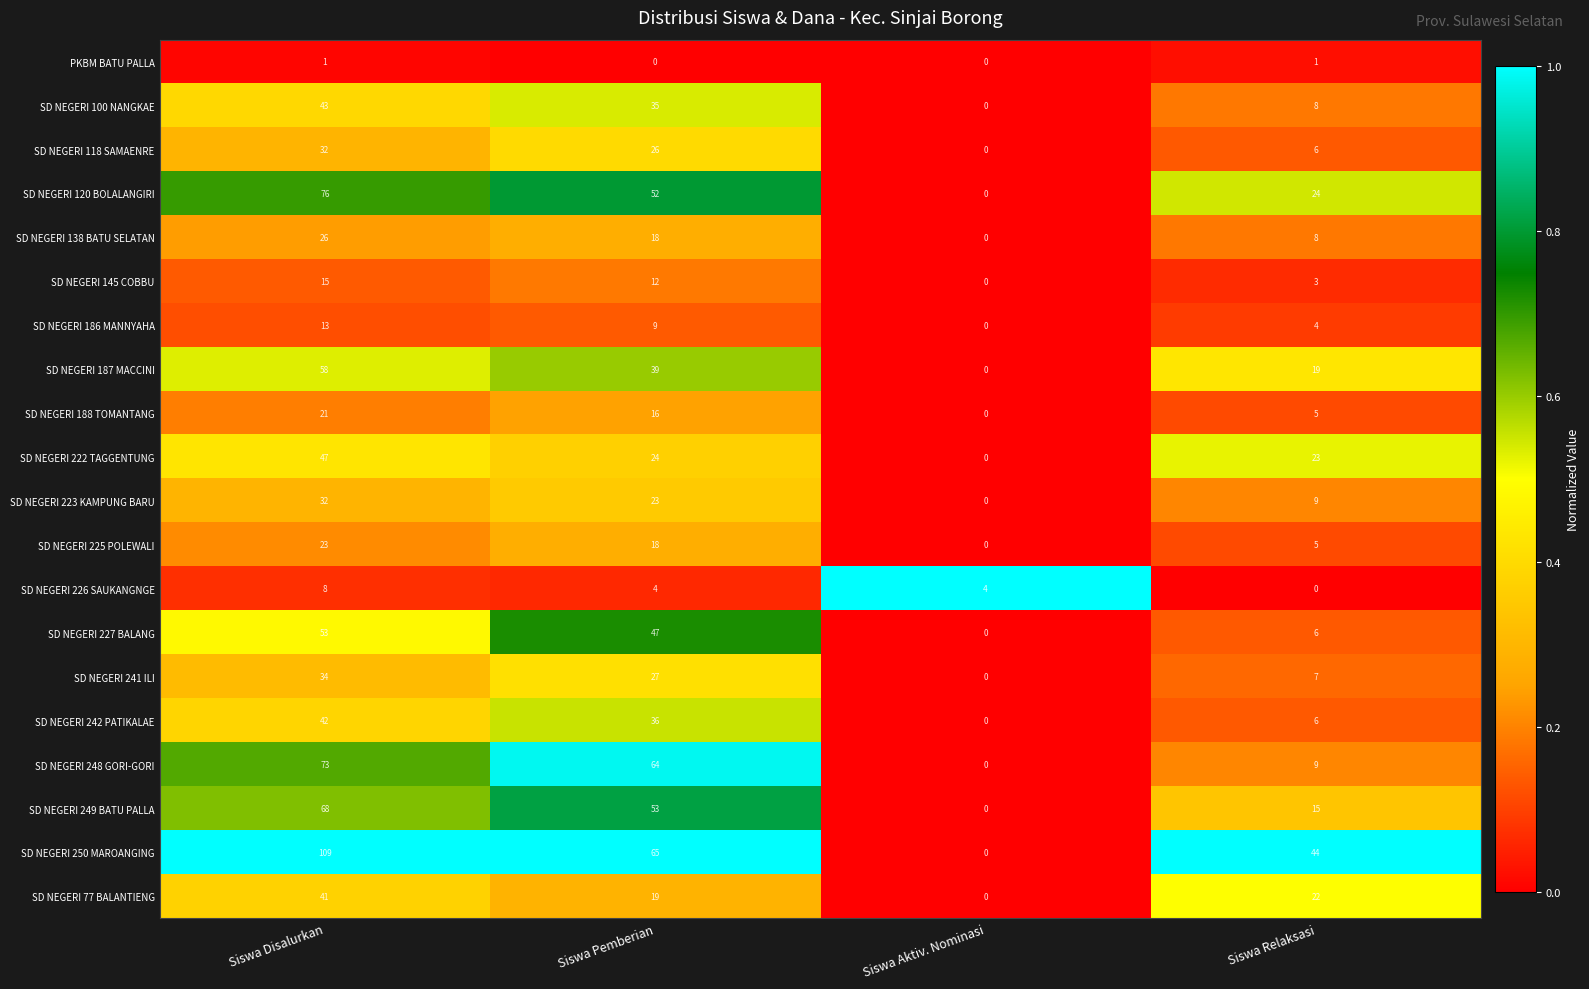

At which category is the sum across all series the highest?

Siswa Disalurkan